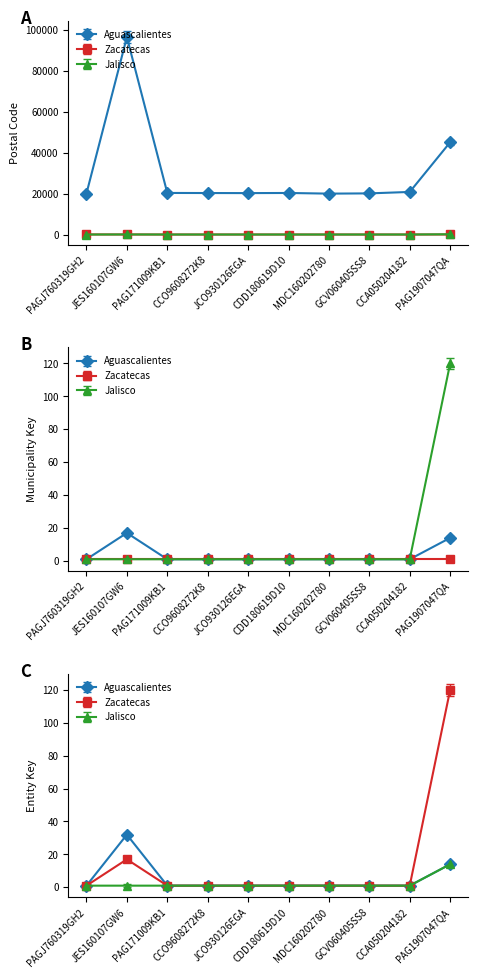

What is the difference between the maximum and minimum values in the Aguascalientes series?

74300.1